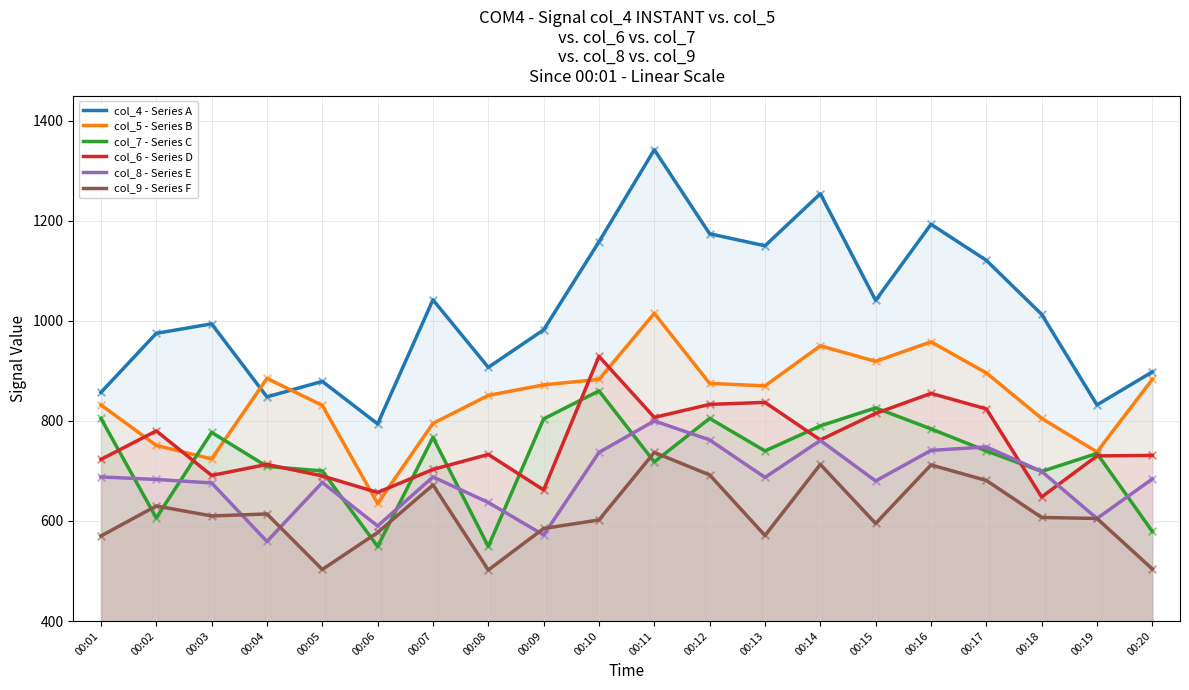

What is the total value across all series at 00:15?

4876